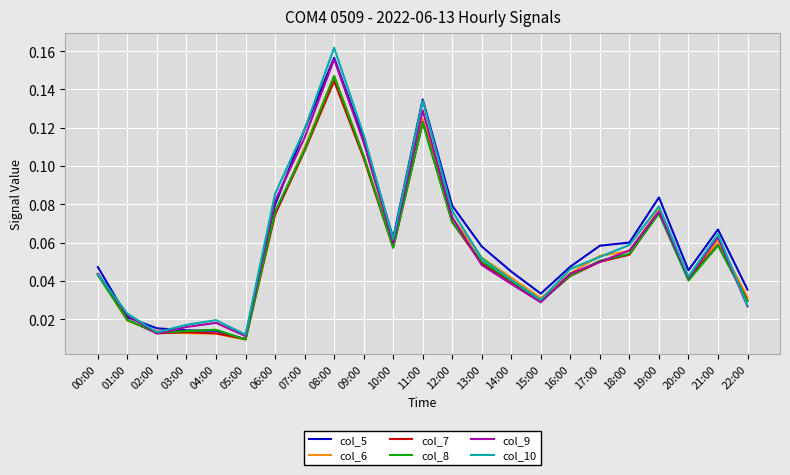

At which label is col_8 closest to 0?

05:00